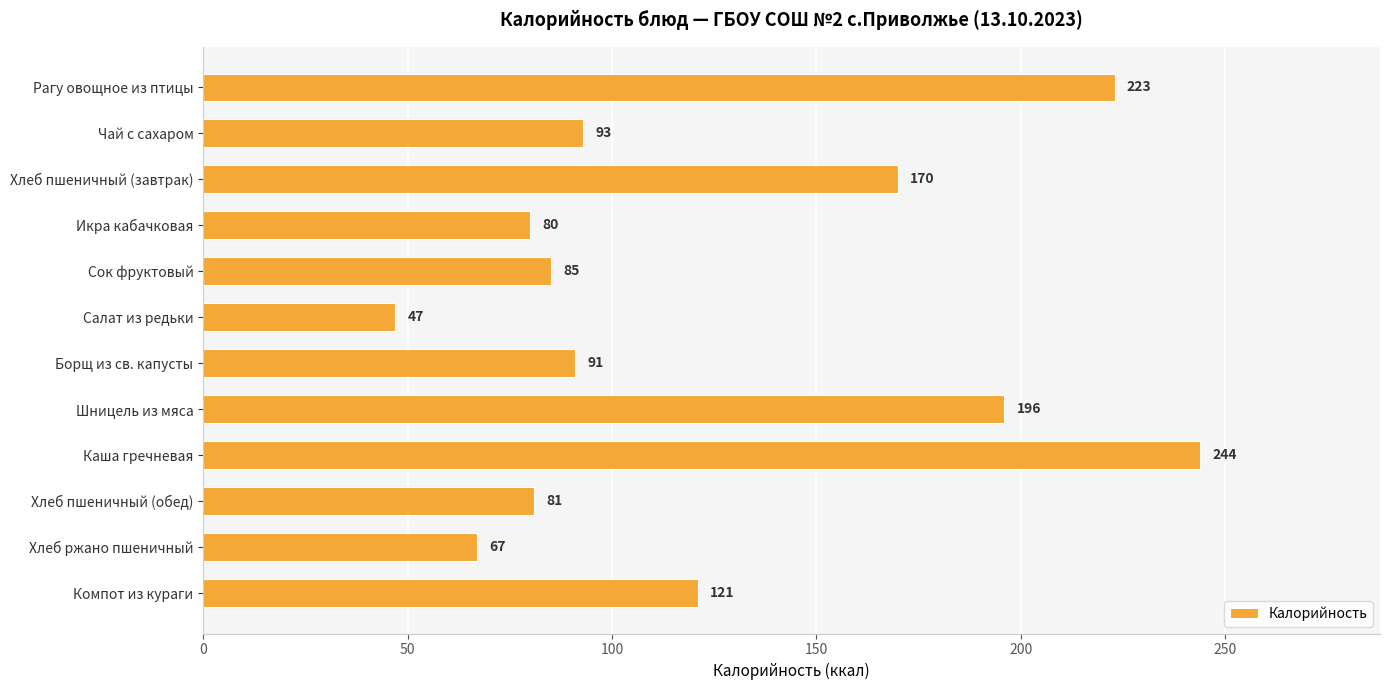

Reading top to bottom, list all the values displayed in this chart.

223	93	170	80	85	47	91	196	244	81	67	121